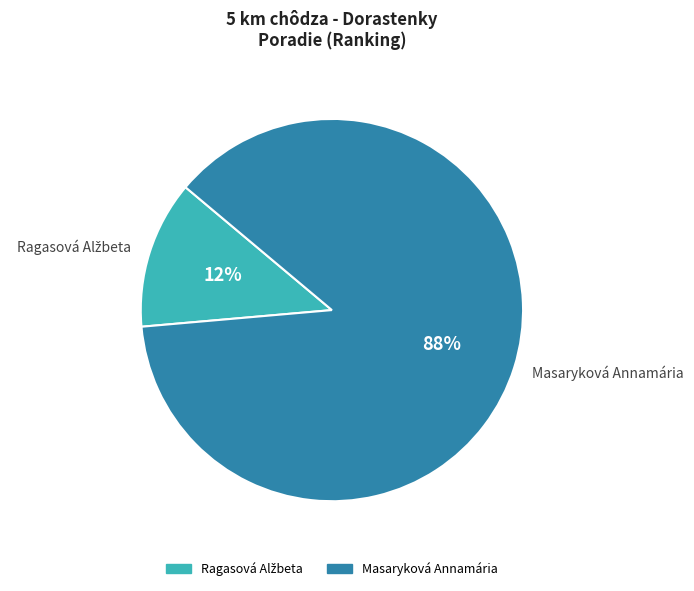

Is it true that Masaryková Annamária is 88% of the pie?

True